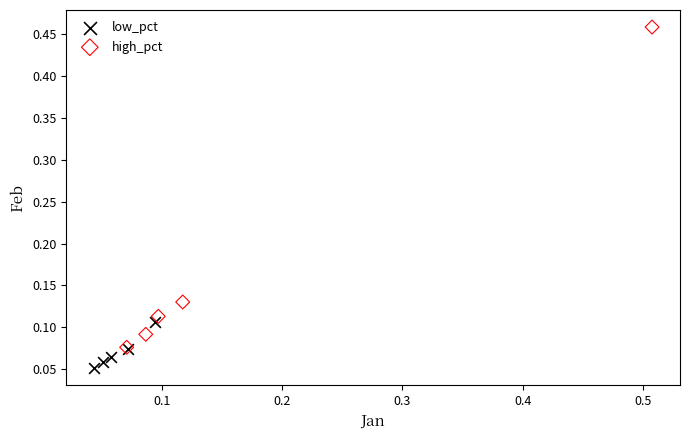

Which series contains the highest Y value?

high_pct